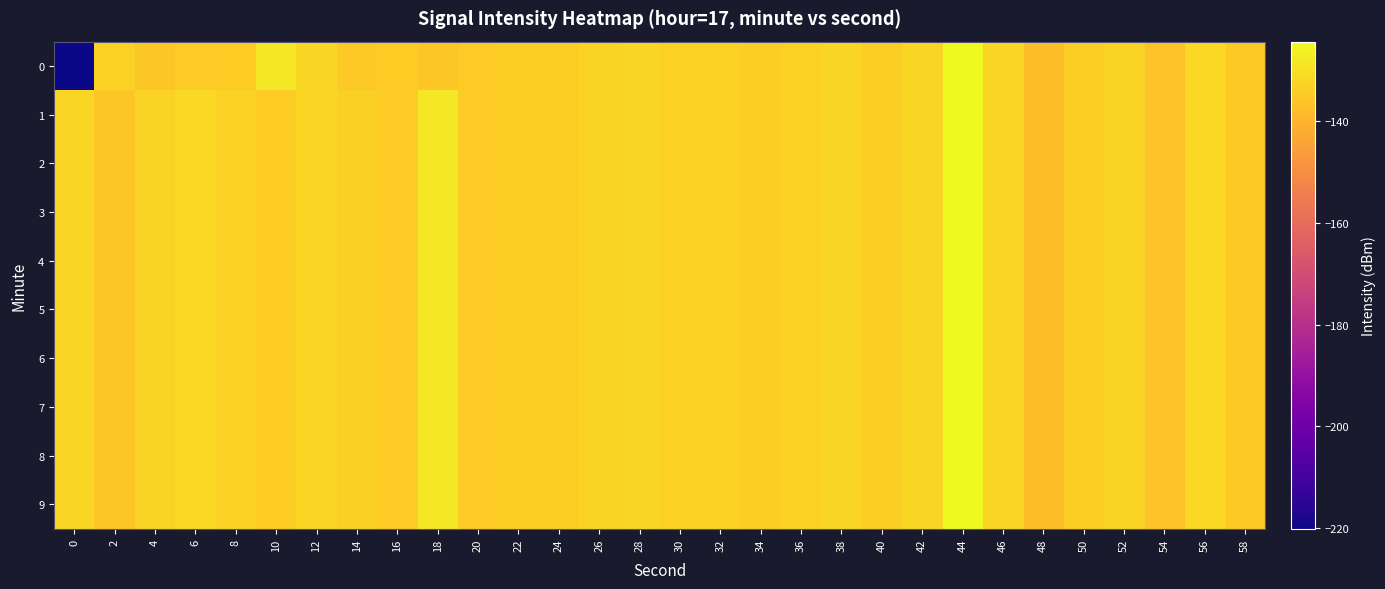

Reading left to right, extract all data points from this chart.

0: 0=-220.1	2=-133.1	4=-135.3	6=-134.5	8=-134.2	10=-128.4	12=-132.1	14=-134.9	16=-134.4	18=-135.3	20=-134.6	22=-134.0	24=-133.8	26=-132.7	28=-132.0	30=-133.3	32=-133.2	34=-133.9	36=-133.2	38=-132.2	40=-133.9	42=-132.2	44=-124.4	46=-132.5	48=-137.7	50=-133.9	52=-132.7	54=-136.3	56=-131.5	58=-135.0
1: 0=-132.0	2=-135.7	4=-132.8	6=-131.4	8=-133.1	10=-134.5	12=-132.4	14=-133.6	16=-134.5	18=-128.3	20=-134.6	22=-134.0	24=-133.8	26=-132.7	28=-132.0	30=-133.3	32=-133.2	34=-133.9	36=-133.2	38=-132.2	40=-133.9	42=-132.2	44=-124.4	46=-132.5	48=-137.7	50=-133.9	52=-132.7	54=-136.3	56=-131.5	58=-135.0
2: 0=-132.0	2=-135.7	4=-132.8	6=-131.4	8=-133.1	10=-134.5	12=-132.4	14=-133.6	16=-134.5	18=-128.3	20=-134.6	22=-134.0	24=-133.8	26=-132.7	28=-132.0	30=-133.3	32=-133.2	34=-133.9	36=-133.2	38=-132.2	40=-133.9	42=-132.2	44=-124.4	46=-132.5	48=-137.7	50=-133.9	52=-132.7	54=-136.3	56=-131.5	58=-135.0
3: 0=-132.0	2=-135.7	4=-132.8	6=-131.4	8=-133.1	10=-134.5	12=-132.4	14=-133.6	16=-134.5	18=-128.3	20=-134.6	22=-134.0	24=-133.8	26=-132.7	28=-132.0	30=-133.3	32=-133.2	34=-133.9	36=-133.2	38=-132.2	40=-133.9	42=-132.2	44=-124.4	46=-132.5	48=-137.7	50=-133.9	52=-132.7	54=-136.3	56=-131.5	58=-135.0
4: 0=-132.0	2=-135.7	4=-132.8	6=-131.4	8=-133.1	10=-134.5	12=-132.4	14=-133.6	16=-134.5	18=-128.3	20=-134.6	22=-134.0	24=-133.8	26=-132.7	28=-132.0	30=-133.3	32=-133.2	34=-133.9	36=-133.2	38=-132.2	40=-133.9	42=-132.2	44=-124.4	46=-132.5	48=-137.7	50=-133.9	52=-132.7	54=-136.3	56=-131.5	58=-135.0
5: 0=-132.0	2=-135.7	4=-132.8	6=-131.4	8=-133.1	10=-134.5	12=-132.4	14=-133.6	16=-134.5	18=-128.3	20=-134.6	22=-134.0	24=-133.8	26=-132.7	28=-132.0	30=-133.3	32=-133.2	34=-133.9	36=-133.2	38=-132.2	40=-133.9	42=-132.2	44=-124.4	46=-132.5	48=-137.7	50=-133.9	52=-132.7	54=-136.3	56=-131.5	58=-135.0
6: 0=-132.0	2=-135.7	4=-132.8	6=-131.4	8=-133.1	10=-134.5	12=-132.4	14=-133.6	16=-134.5	18=-128.3	20=-134.6	22=-134.0	24=-133.8	26=-132.7	28=-132.0	30=-133.3	32=-133.2	34=-133.9	36=-133.2	38=-132.2	40=-133.9	42=-132.2	44=-124.4	46=-132.5	48=-137.7	50=-133.9	52=-132.7	54=-136.3	56=-131.5	58=-135.0
7: 0=-132.0	2=-135.7	4=-132.8	6=-131.4	8=-133.1	10=-134.5	12=-132.4	14=-133.6	16=-134.5	18=-128.3	20=-134.6	22=-134.0	24=-133.8	26=-132.7	28=-132.0	30=-133.3	32=-133.2	34=-133.9	36=-133.2	38=-132.2	40=-133.9	42=-132.2	44=-124.4	46=-132.5	48=-137.7	50=-133.9	52=-132.7	54=-136.3	56=-131.5	58=-135.0
8: 0=-132.0	2=-135.7	4=-132.8	6=-131.4	8=-133.1	10=-134.5	12=-132.4	14=-133.6	16=-134.5	18=-128.3	20=-134.6	22=-134.0	24=-133.8	26=-132.7	28=-132.0	30=-133.3	32=-133.2	34=-133.9	36=-133.2	38=-132.2	40=-133.9	42=-132.2	44=-124.4	46=-132.5	48=-137.7	50=-133.9	52=-132.7	54=-136.3	56=-131.5	58=-135.0
9: 0=-132.0	2=-135.7	4=-132.8	6=-131.4	8=-133.1	10=-134.5	12=-132.4	14=-133.6	16=-134.5	18=-128.3	20=-134.6	22=-134.0	24=-133.8	26=-132.7	28=-132.0	30=-133.3	32=-133.2	34=-133.9	36=-133.2	38=-132.2	40=-133.9	42=-132.2	44=-124.4	46=-132.5	48=-137.7	50=-133.9	52=-132.7	54=-136.3	56=-131.5	58=-135.0